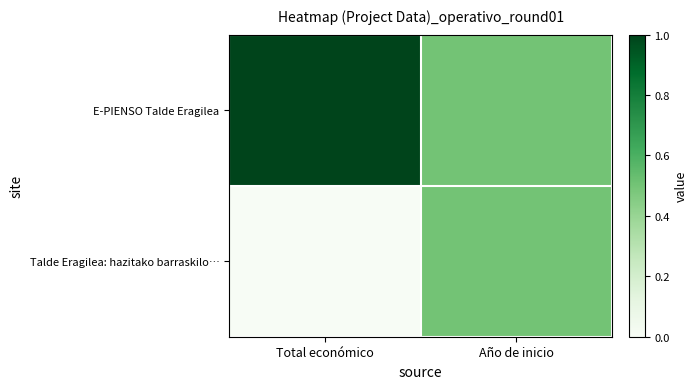

At Total económico, list the series in order from smallest to largest.

Talde Eragilea: hazitako barraskilo…, E-PIENSO Talde Eragilea